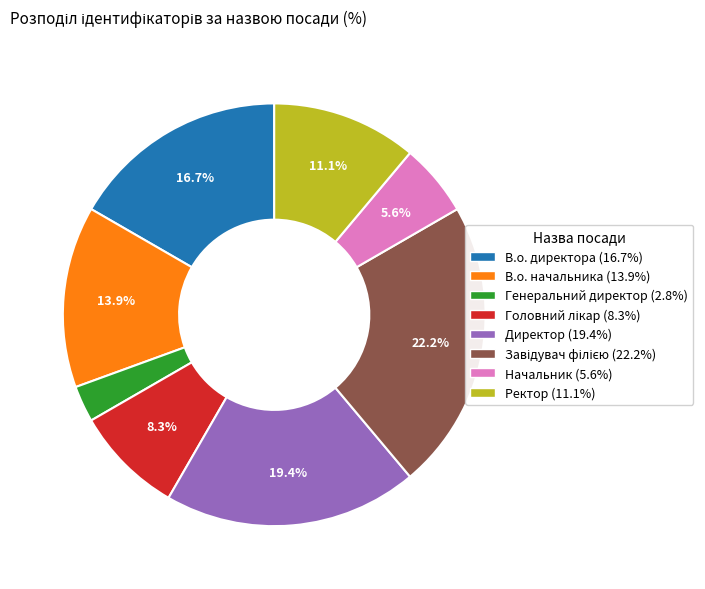

To the nearest percent, what percentage of the pie is Ректор?

11%